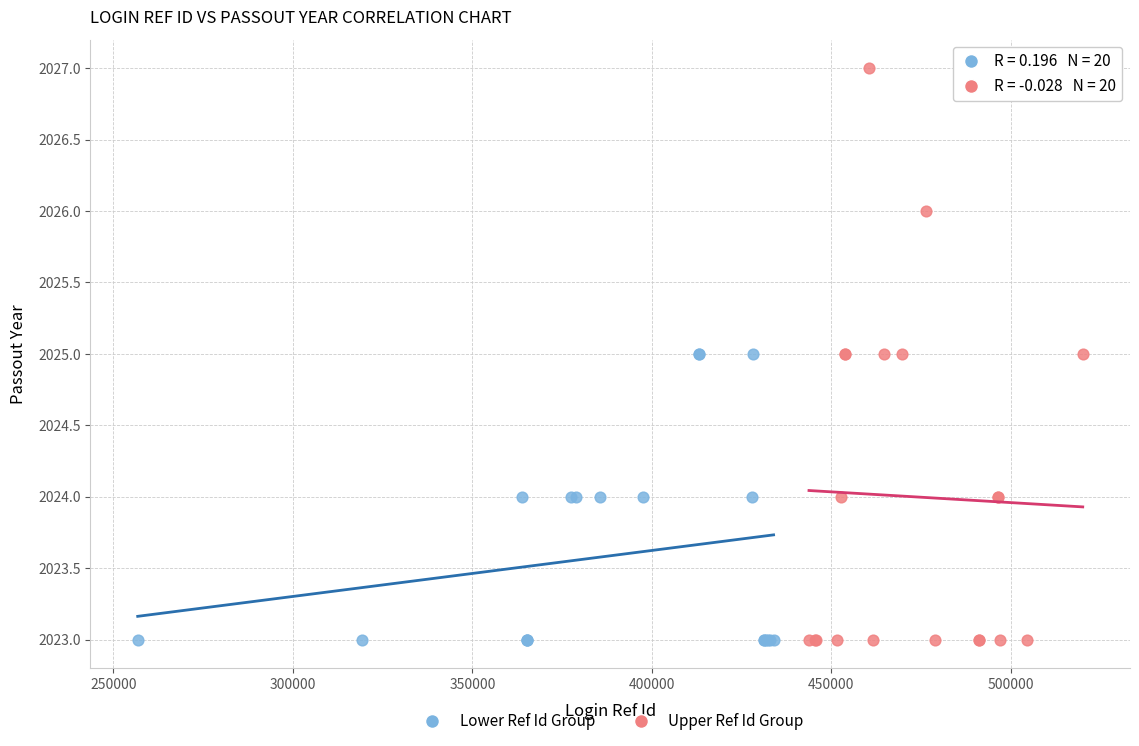

Which series reaches the maximum Y coordinate?

Upper Ref Id Group